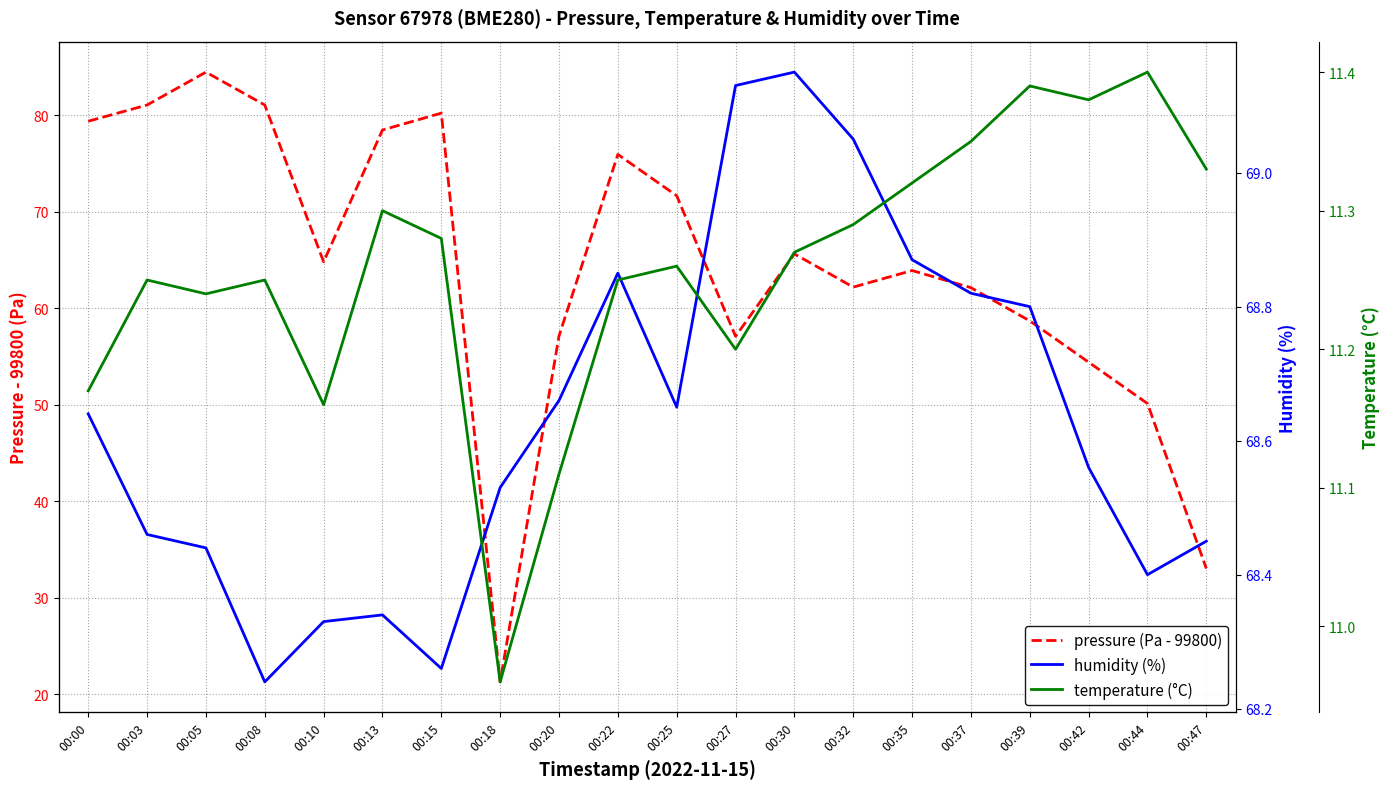

Reading left to right, extract all data points from this chart.

pressure (Pa - 99800): 00:00=79.4	00:03=81.1	00:05=84.5	00:08=81.1	00:10=64.8	00:13=78.5	00:15=80.2	00:18=21.3	00:20=57.1	00:22=75.9	00:25=71.7	00:27=57.1	00:30=65.6	00:32=62.2	00:35=63.9	00:37=62.1	00:39=58.7	00:42=54.4	00:44=50.1	00:47=33.0
humidity (%): 00:00=68.6	00:03=68.5	00:05=68.4	00:08=68.2	00:10=68.3	00:13=68.3	00:15=68.3	00:18=68.5	00:20=68.7	00:22=68.8	00:25=68.7	00:27=69.1	00:30=69.2	00:32=69.0	00:35=68.9	00:37=68.8	00:39=68.8	00:42=68.6	00:44=68.4	00:47=68.5
temperature (°C): 00:00=11.2	00:03=11.2	00:05=11.2	00:08=11.2	00:10=11.2	00:13=11.3	00:15=11.3	00:18=11.0	00:20=11.1	00:22=11.2	00:25=11.3	00:27=11.2	00:30=11.3	00:32=11.3	00:35=11.3	00:37=11.3	00:39=11.4	00:42=11.4	00:44=11.4	00:47=11.3